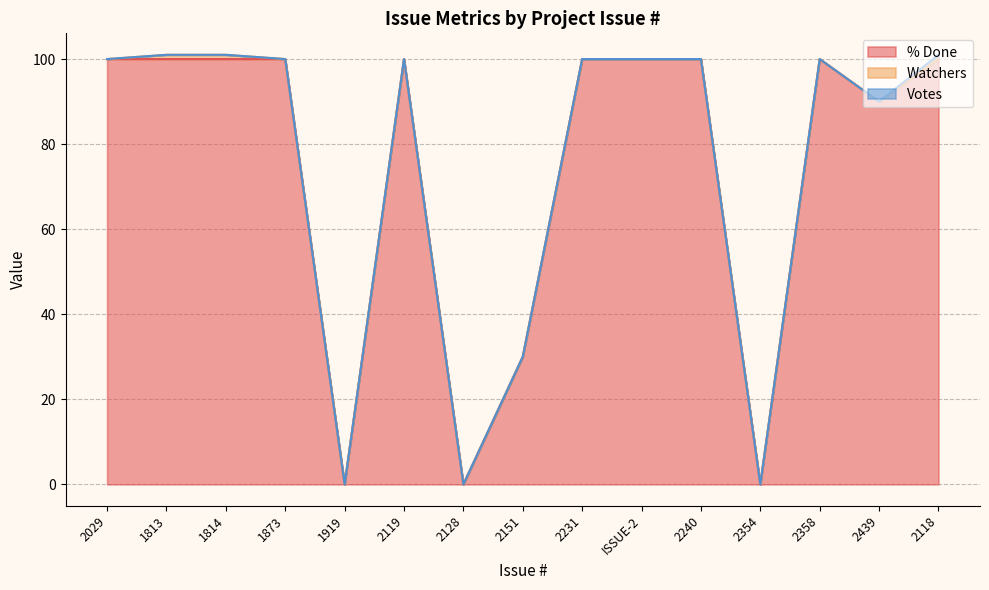

Reading left to right, list all the values displayed in this chart.

% Done: 100	100	100	100	0	100	0	30	100	100	100	0	100	90	100
Watchers: 0	1	1	0	0	0	0	0	0	0	0	0	0	0	0
Votes: 0	0	0	0	0	0	0	0	0	0	0	0	0	0	1